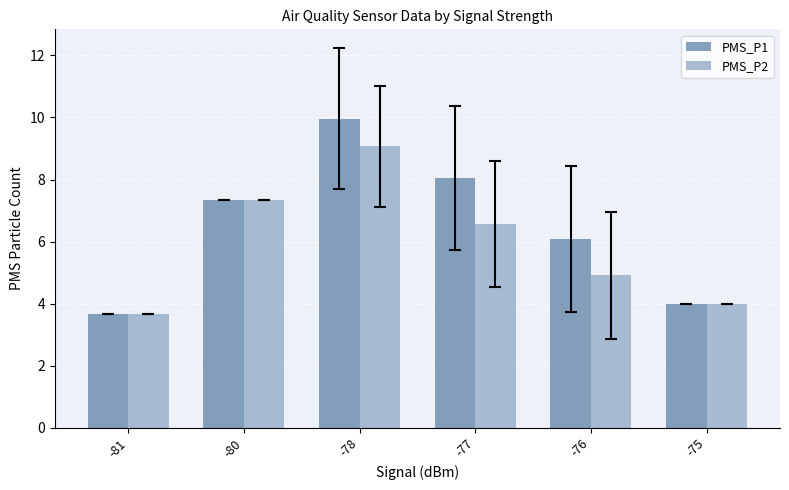

List the series in order of their peak value, lowest first.

PMS_P2, PMS_P1